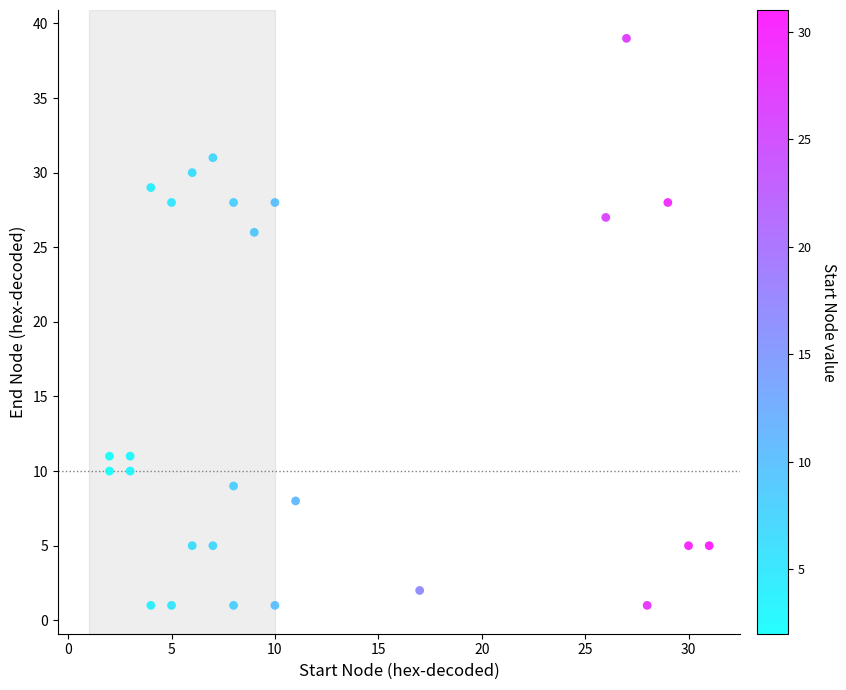

What is the range of X values (max minus min)?

29